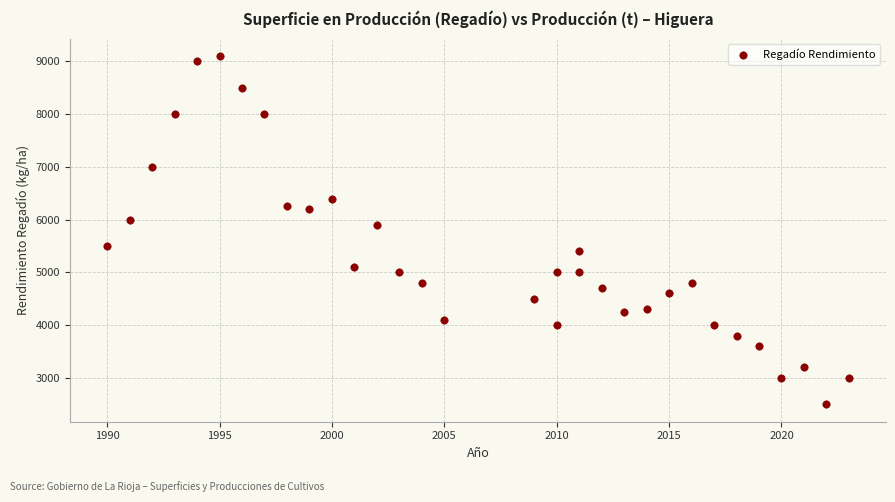

What is the range of Y values (max minus min)?

6600